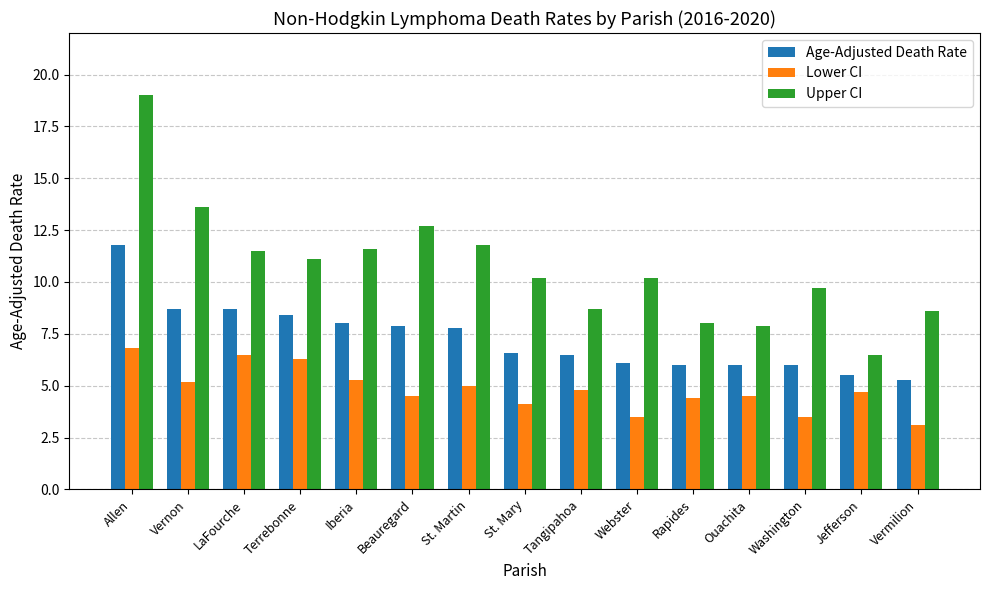

Reading right to left, what are all the values shown in this chart?

Age-Adjusted Death Rate: Vermilion=5.3	Jefferson=5.5	Washington=6.0	Ouachita=6.0	Rapides=6.0	Webster=6.1	Tangipahoa=6.5	St. Mary=6.6	St. Martin=7.8	Beauregard=7.9	Iberia=8.0	Terrebonne=8.4	LaFourche=8.7	Vernon=8.7	Allen=11.8
Lower CI: Vermilion=3.1	Jefferson=4.7	Washington=3.5	Ouachita=4.5	Rapides=4.4	Webster=3.5	Tangipahoa=4.8	St. Mary=4.1	St. Martin=5.0	Beauregard=4.5	Iberia=5.3	Terrebonne=6.3	LaFourche=6.5	Vernon=5.2	Allen=6.8
Upper CI: Vermilion=8.6	Jefferson=6.5	Washington=9.7	Ouachita=7.9	Rapides=8.0	Webster=10.2	Tangipahoa=8.7	St. Mary=10.2	St. Martin=11.8	Beauregard=12.7	Iberia=11.6	Terrebonne=11.1	LaFourche=11.5	Vernon=13.6	Allen=19.0